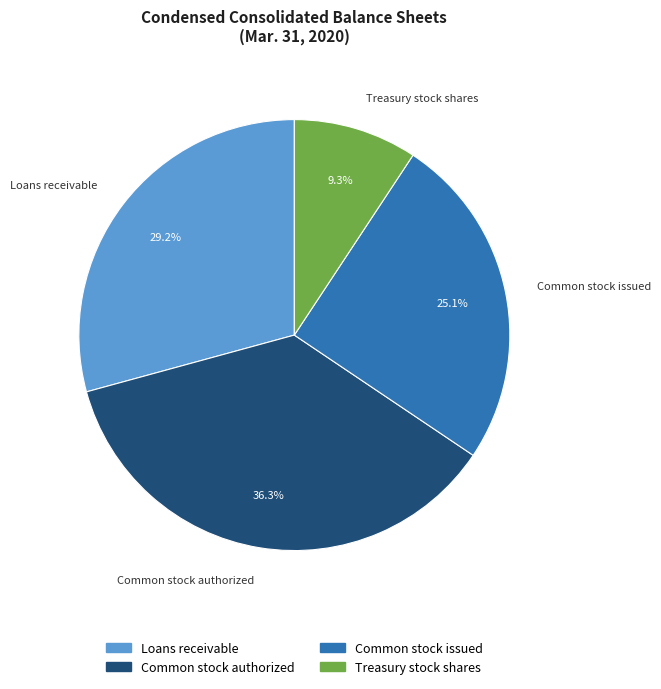

What percentage is NOT represented by Common stock par value?

100.0%